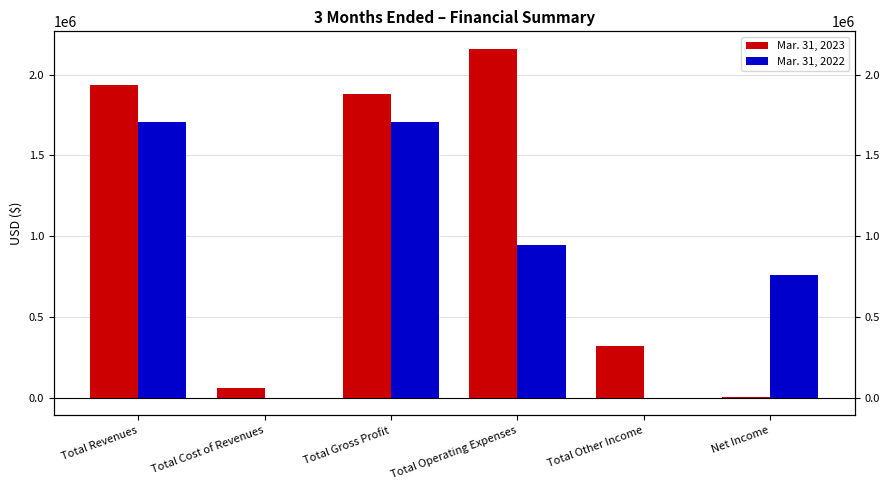

What is the label of the 2nd bar from the right?

Total Other Income